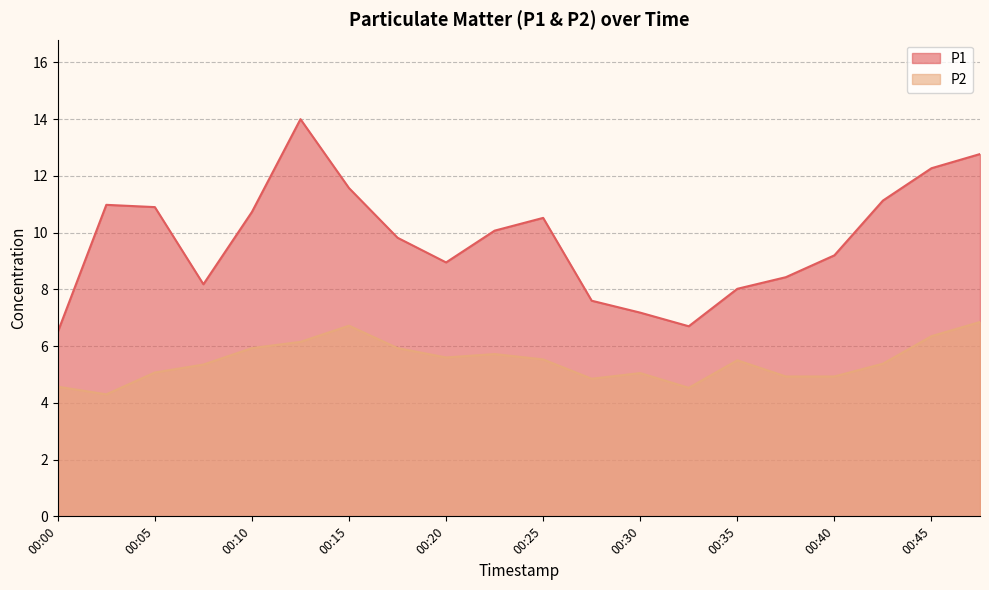

What is the sum of the P1 values at 00:15 and 00:12?

25.6